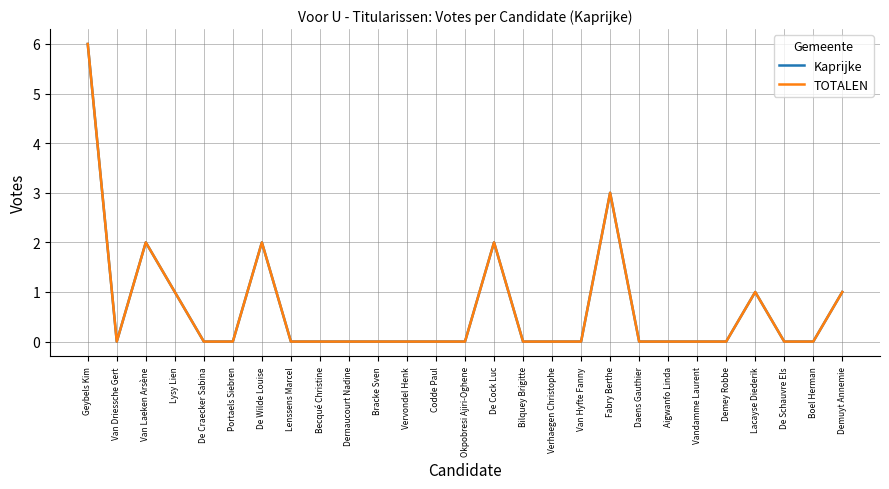

Is this an area chart (filled region under the line)?

No